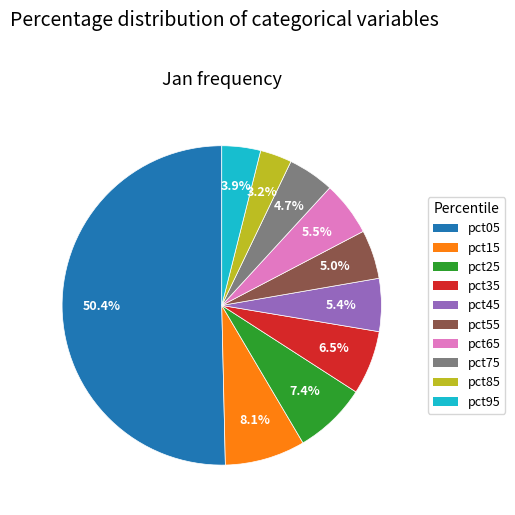

How many segments does this pie chart have?

10